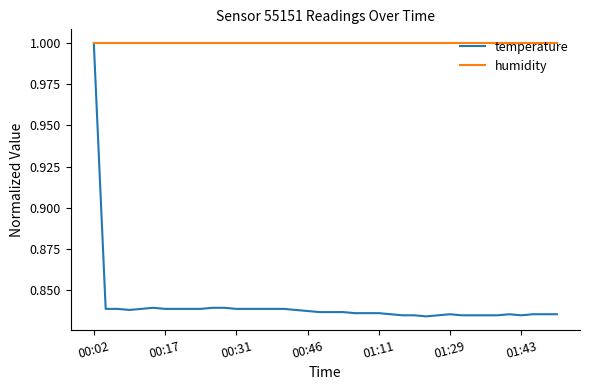

What is the maximum value shown in the chart?

1.0